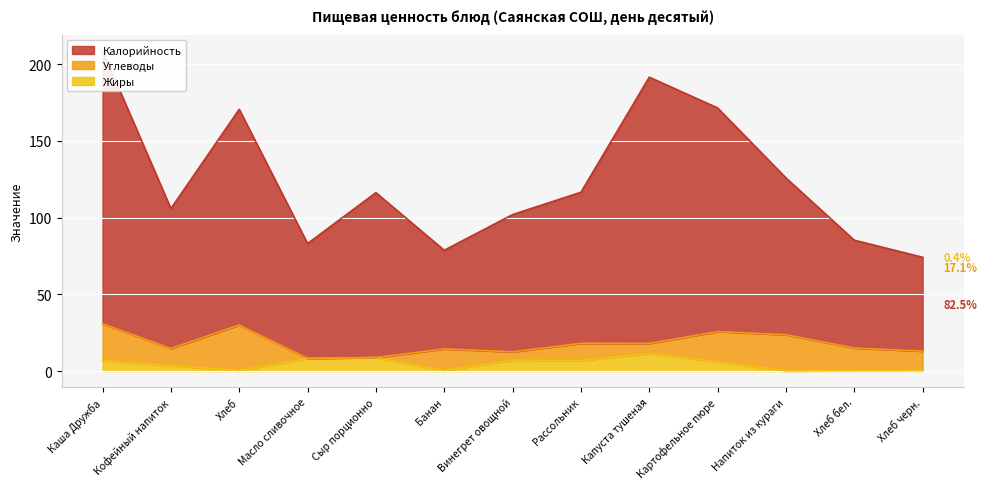

How many categories are shown in the chart?

13